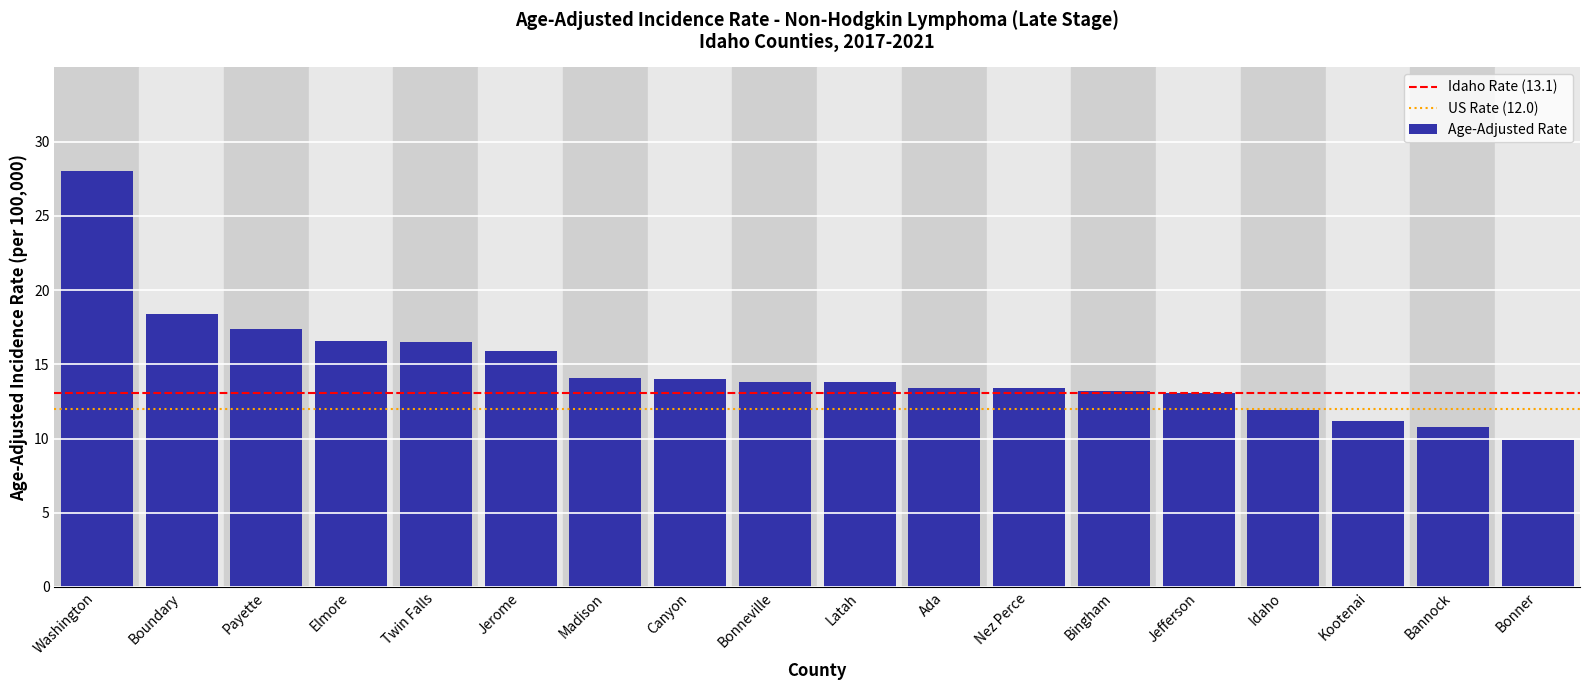

What is the approximate value at Bingham?

13.2